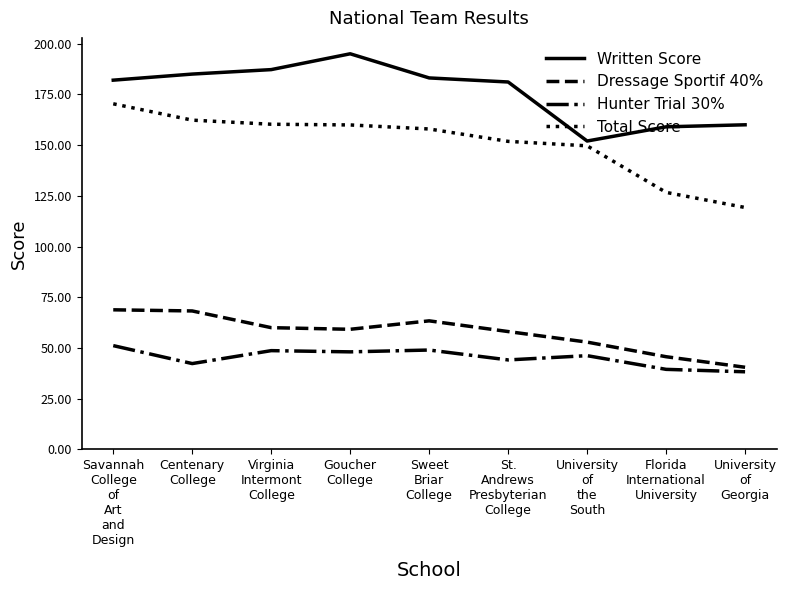

Which series has the largest total across all categories?

Written Score